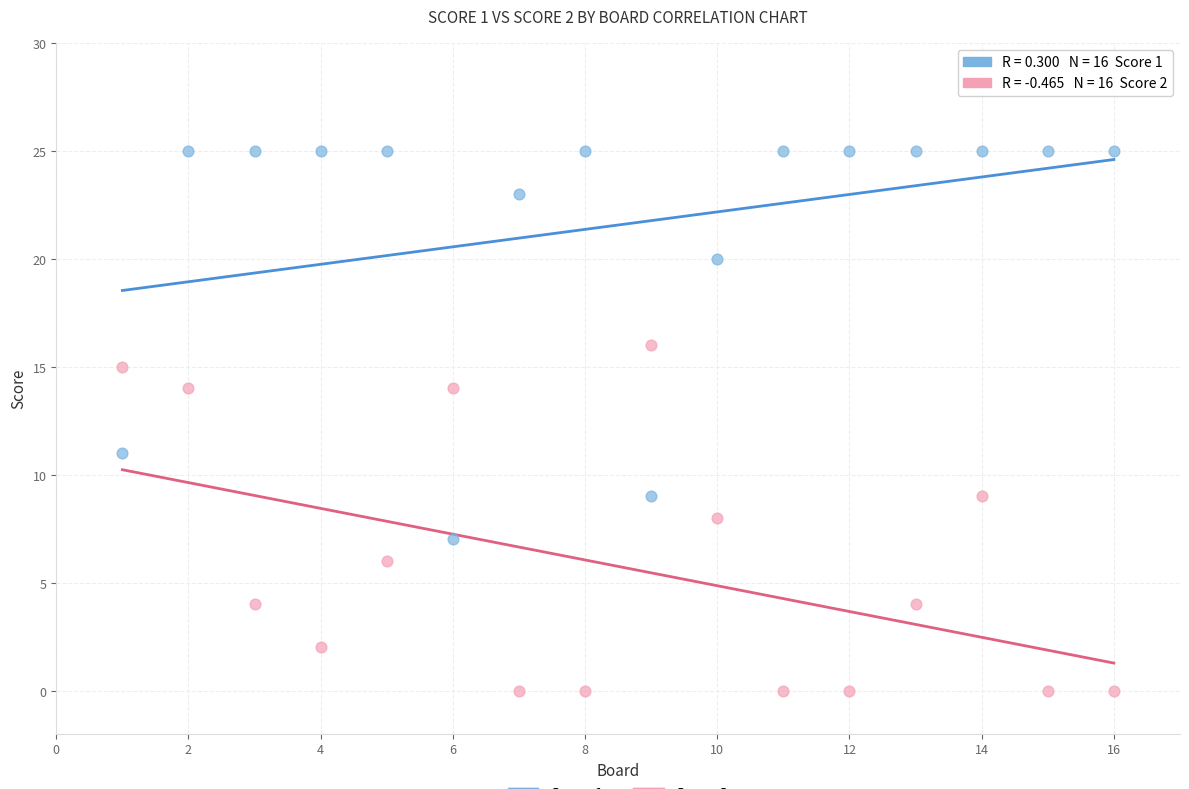

Across all data points, what is the range of Y values (max minus min)?

25